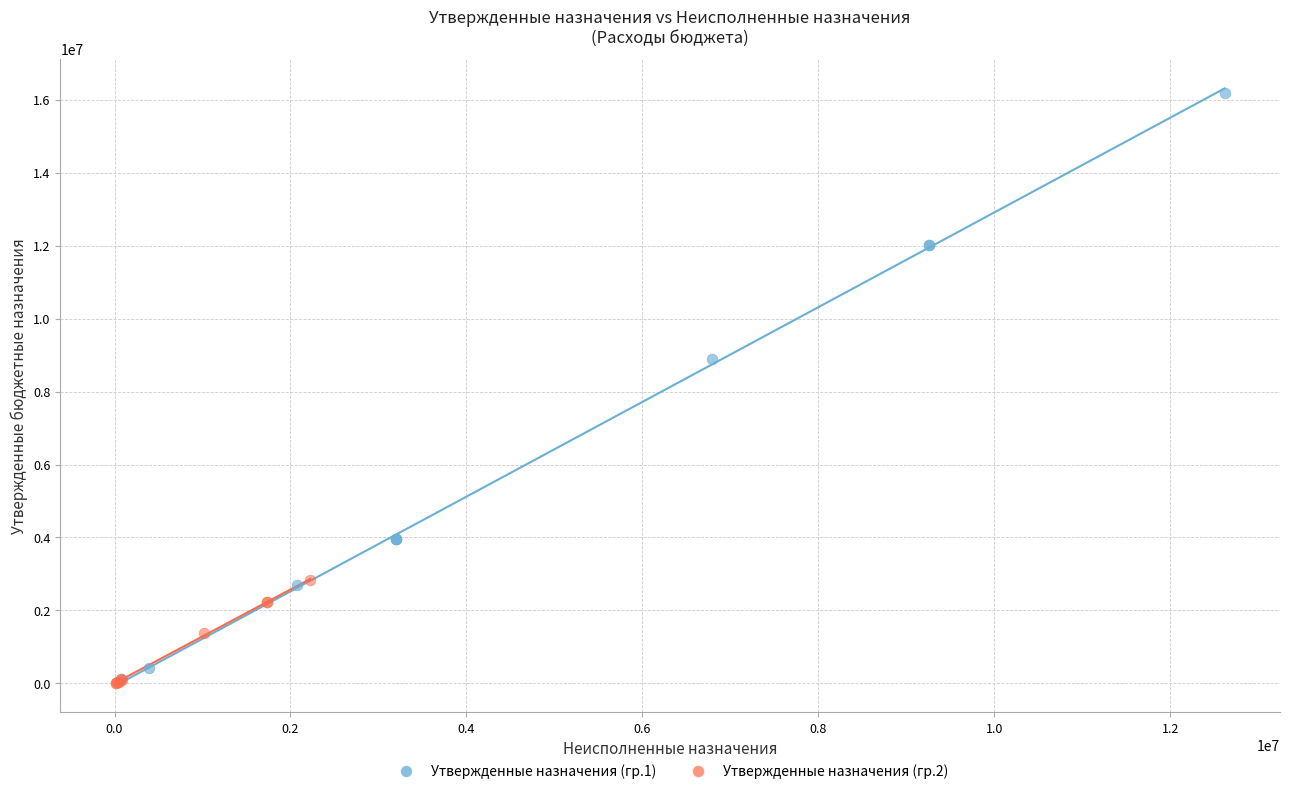

Which series contains the highest Y value?

Утвержденные назначения (гр.1)